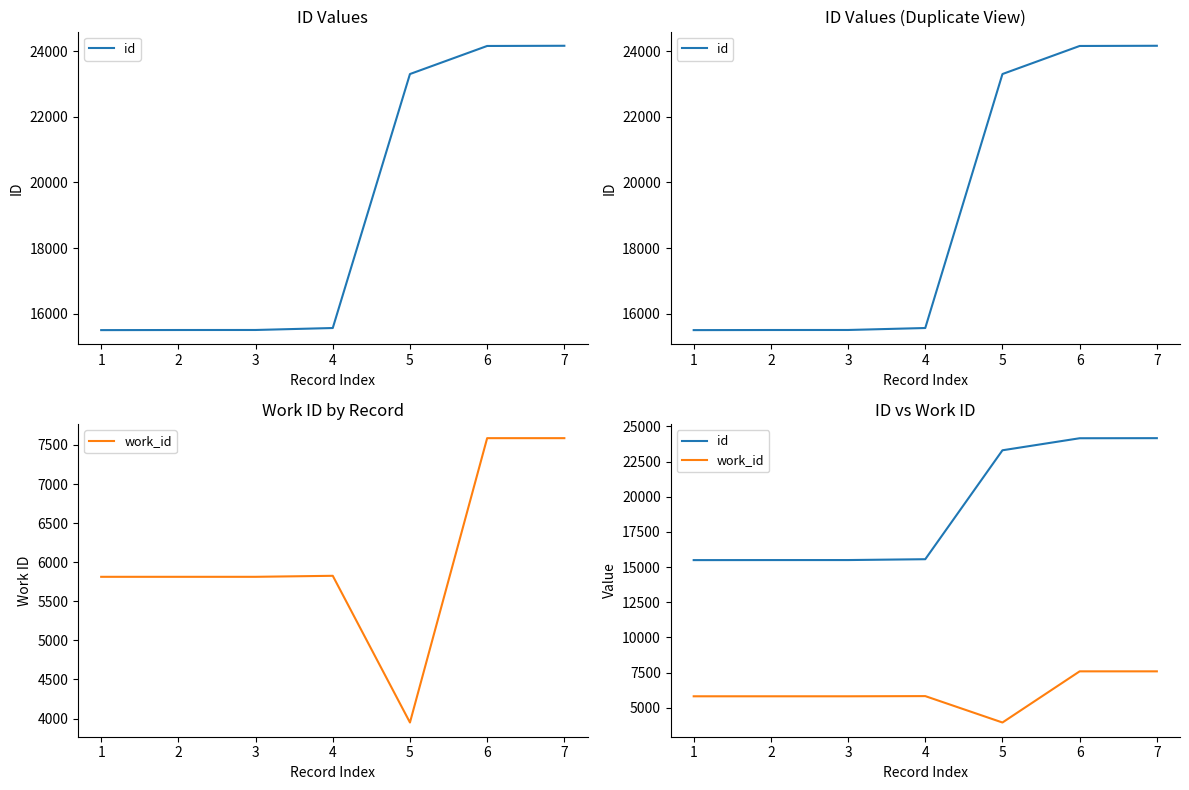

Is it true that work_id equals 1279 at 1?

False